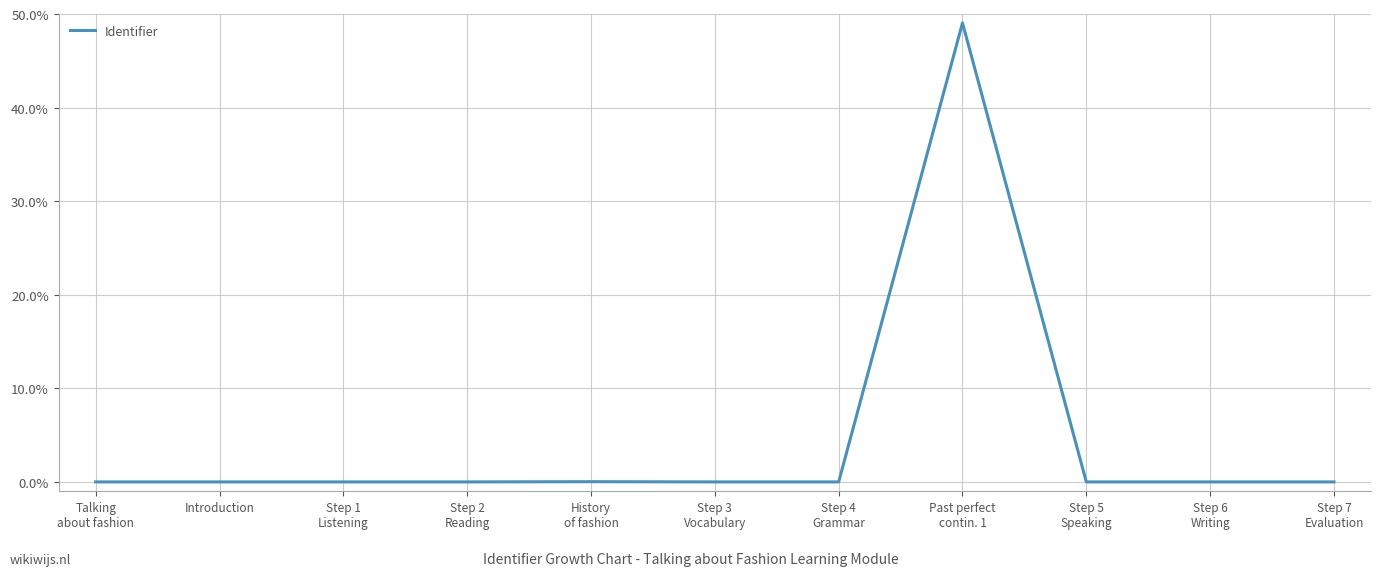

What is the difference between the maximum and minimum values?

49.1